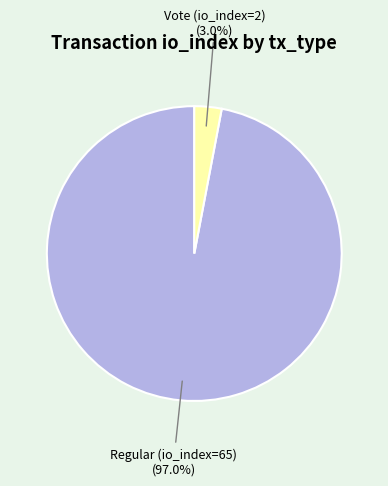

The Regular (io_index=65) slice represents 97% of the pie. True or false?

True